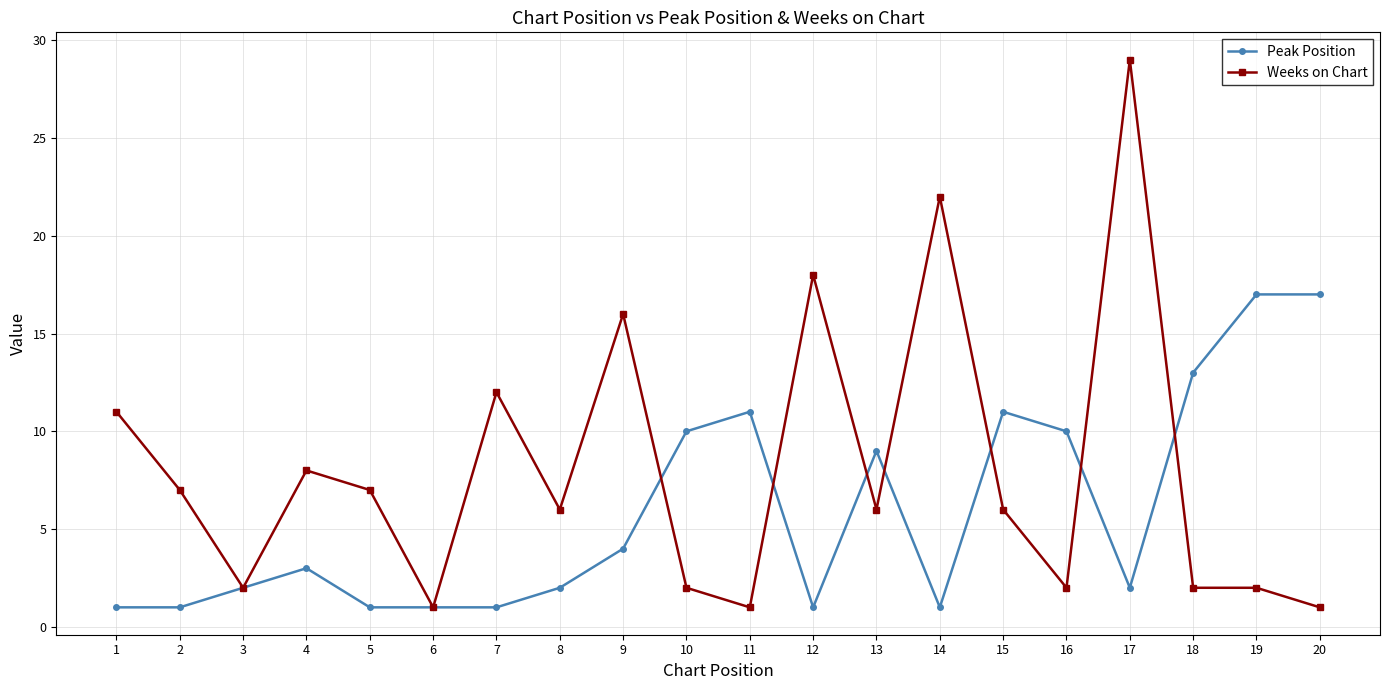

List the series in order of their overall mean, highest first.

Weeks on Chart, Peak Position